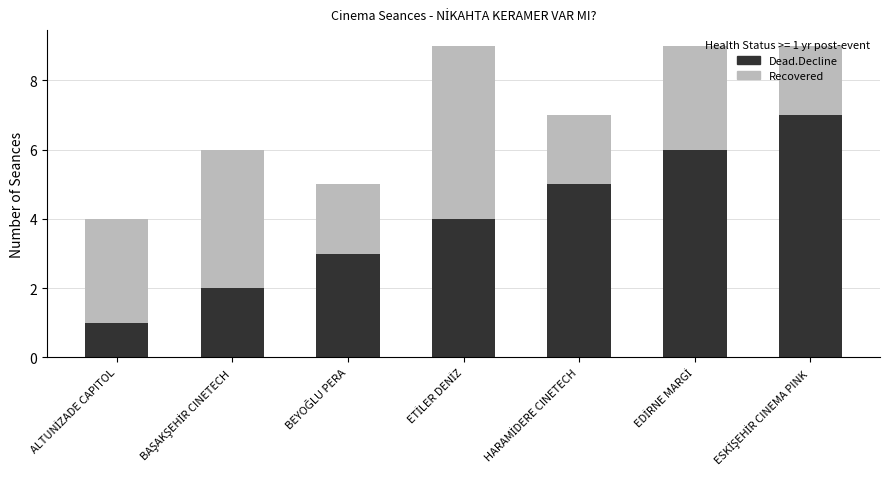

What is the highest value of the Dead.Decline series?

7